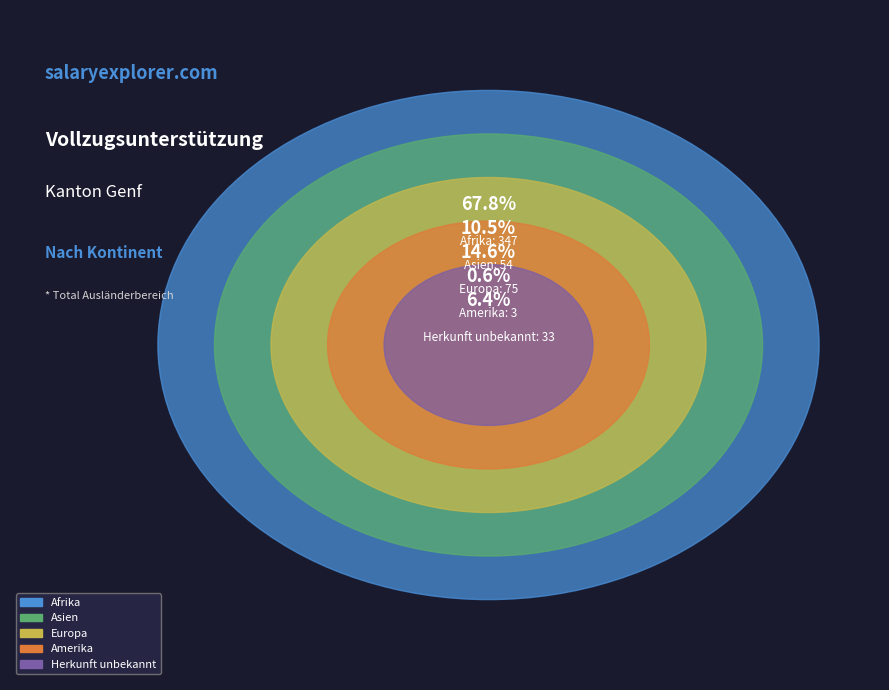

Between Herkunft unbekannt and Asien, which is larger?

Asien